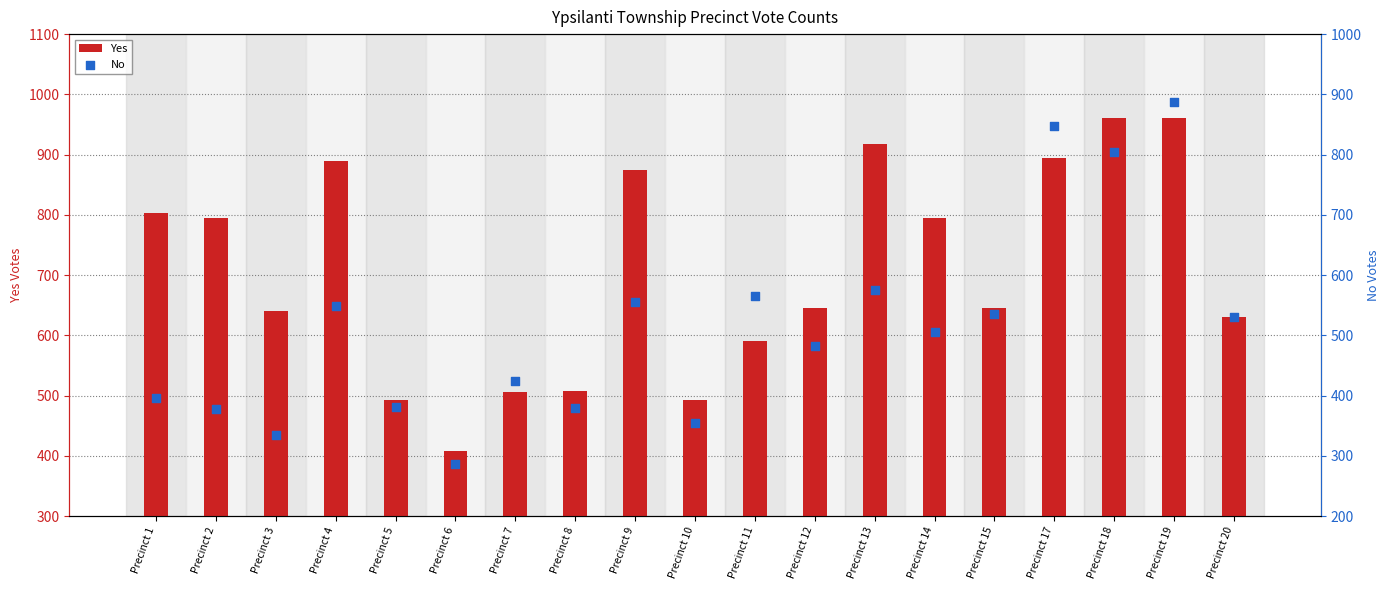

Which series has the largest total across all categories?

Yes